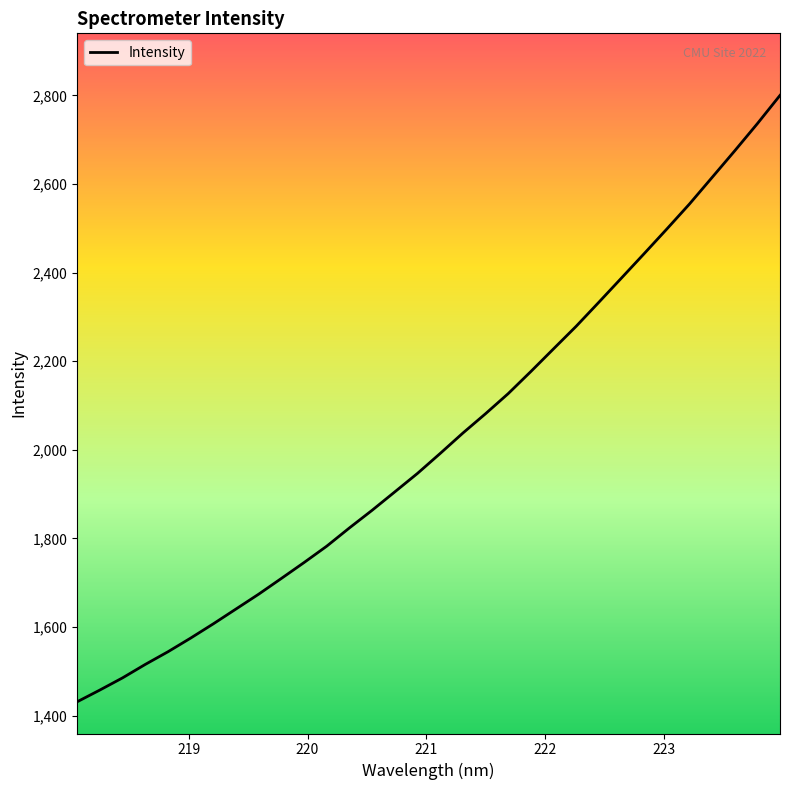

What is the maximum value shown in the chart?

2800.1